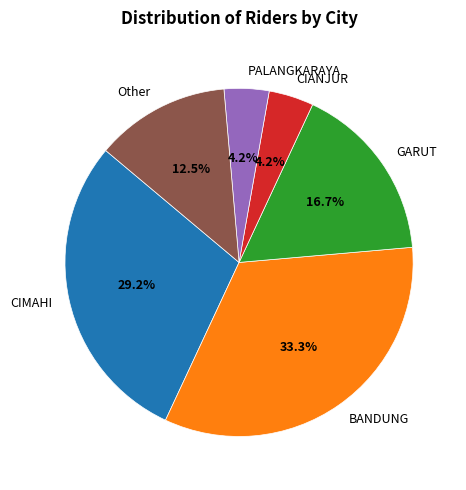

Which slice is the largest?

BANDUNG